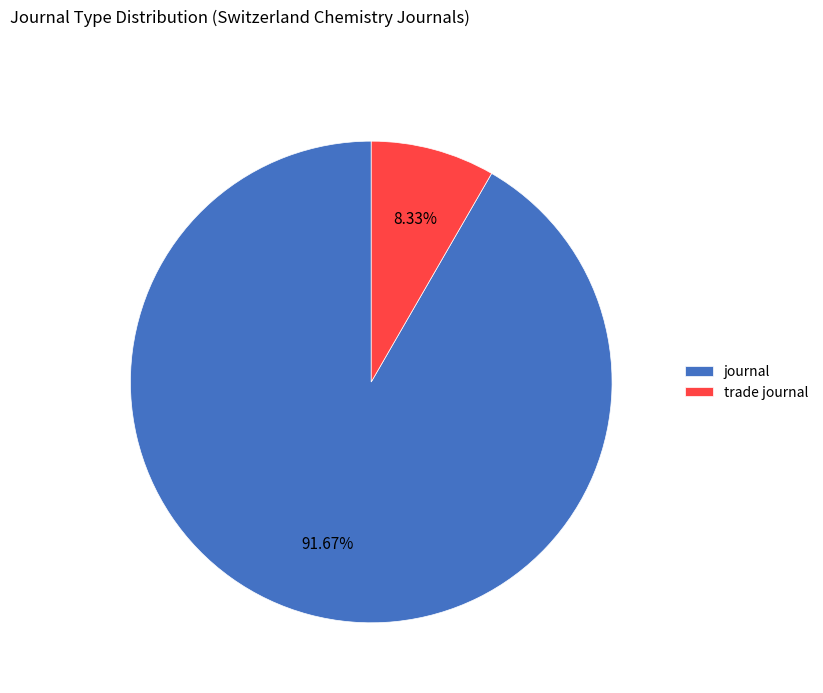

What is the smallest slice in the pie chart?

trade journal